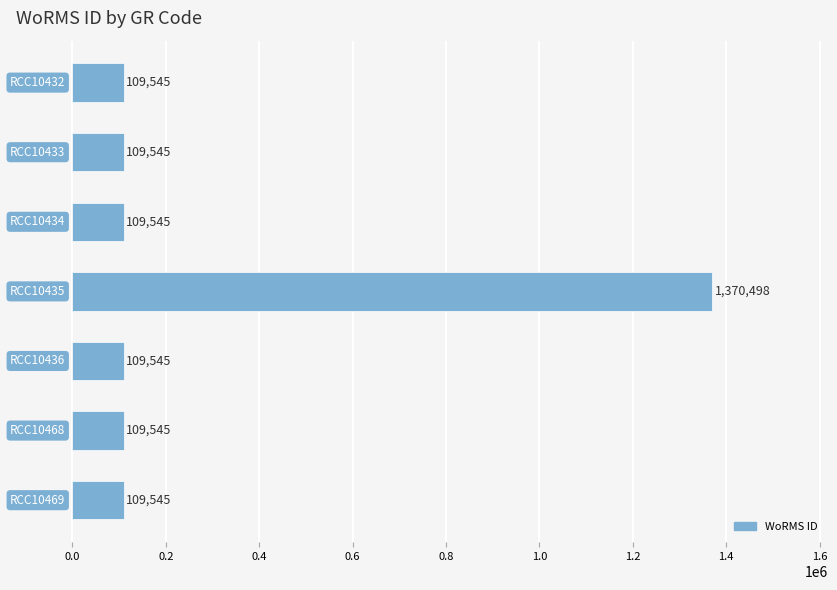

What is the difference between the maximum and minimum values?

1260953